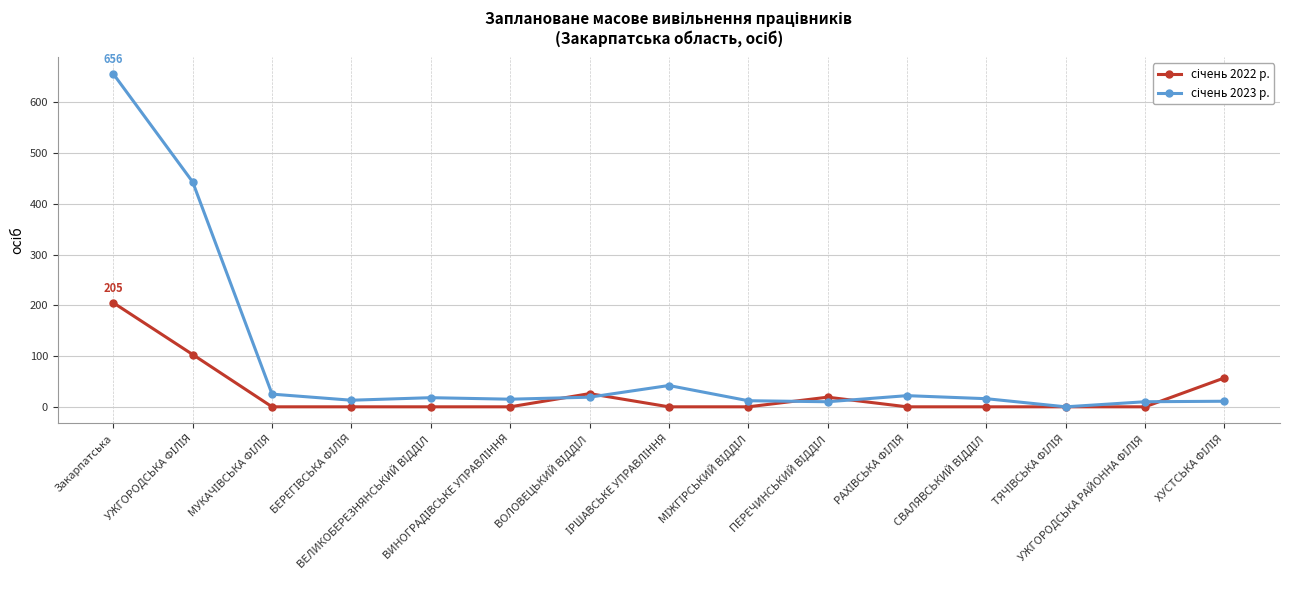

Rank the categories by січень 2022 р. value from highest to lowest.

Закарпатська, УЖГОРОДСЬКА ФІЛІЯ, ХУСТСЬКА ФІЛІЯ, ВОЛОВЕЦЬКИЙ ВІДДІЛ, ПЕРЕЧИНСЬКИЙ ВІДДІЛ, МУКАЧІВСЬКА ФІЛІЯ, БЕРЕГІВСЬКА ФІЛІЯ, ВЕЛИКОБЕРЕЗНЯНСЬКИЙ ВІДДІЛ, ВИНОГРАДІВСЬКЕ УПРАВЛІННЯ, ІРШАВСЬКЕ УПРАВЛІННЯ, МІЖГІРСЬКИЙ ВІДДІЛ, РАХІВСЬКА ФІЛІЯ, СВАЛЯВСЬКИЙ ВІДДІЛ, ТЯЧІВСЬКА ФІЛІЯ, УЖГОРОДСЬКА РАЙОННА ФІЛІЯ